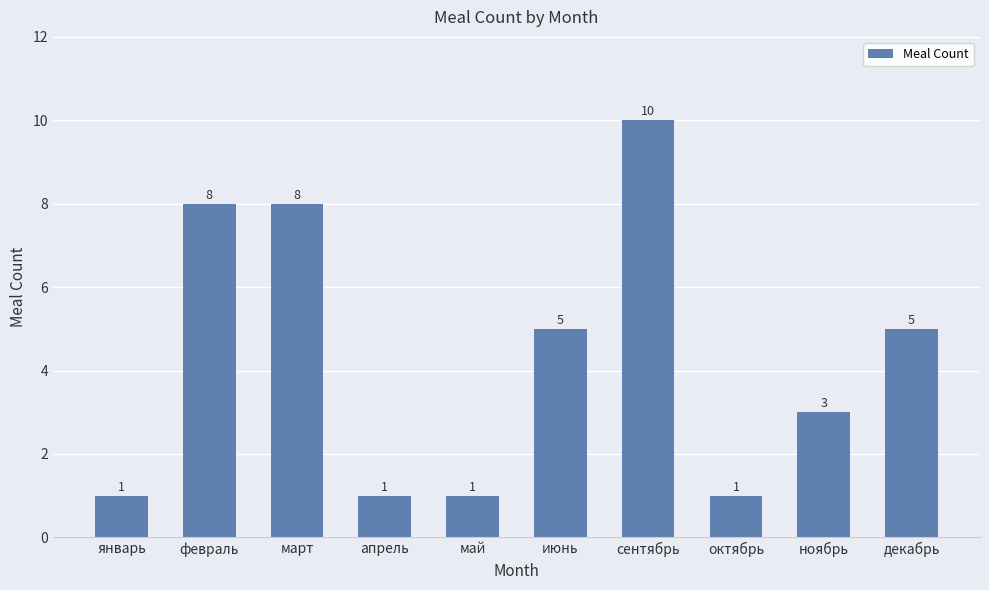

What is the greatest value displayed?

10